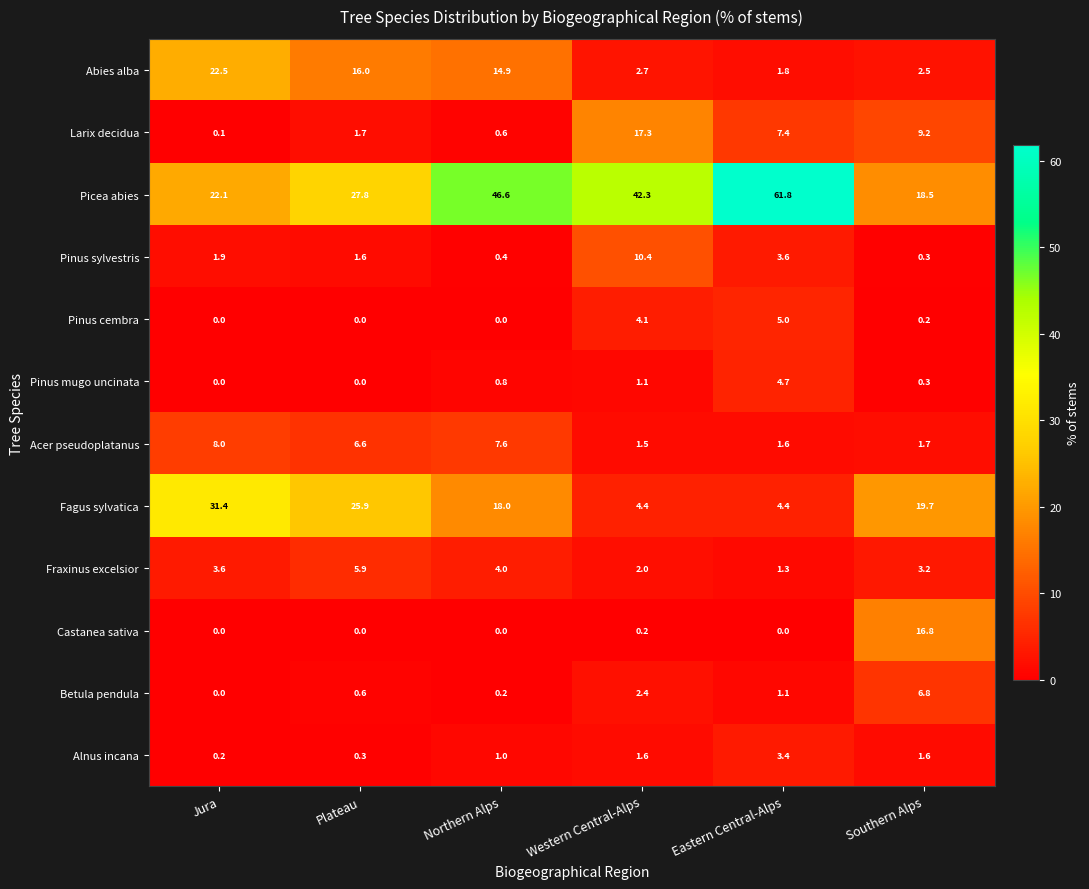

Which category has the highest value across all series?

Eastern Central-Alps